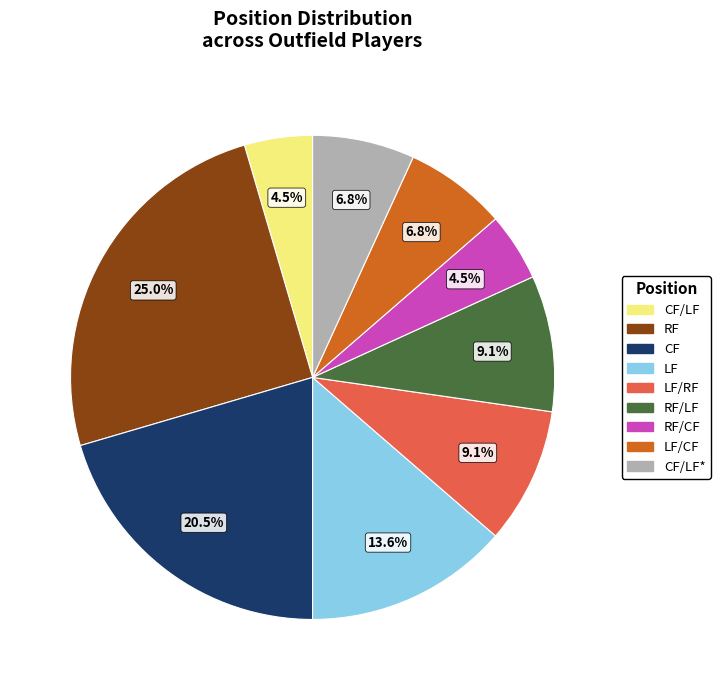

Is there any slice that represents more than half of the pie?

No